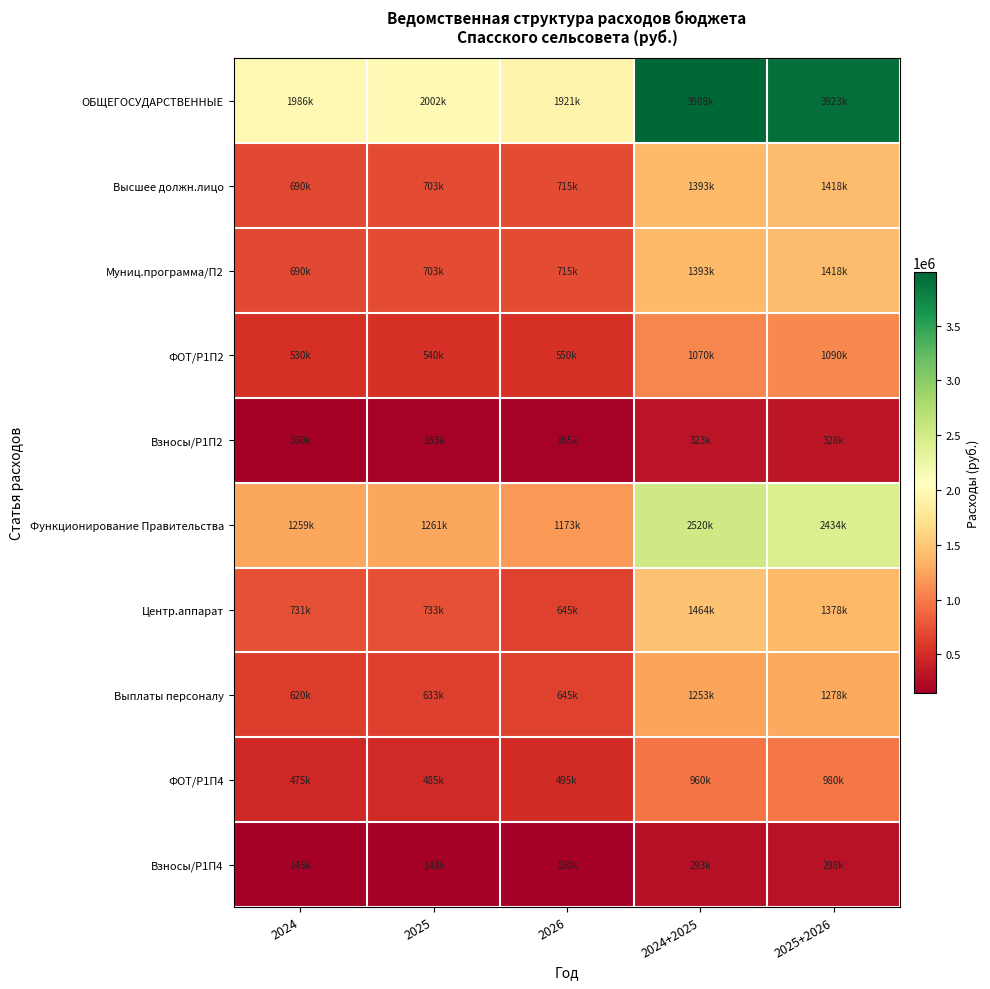

Reading left to right, transcribe all the data shown in this chart.

ОБЩЕГОСУДАРСТВЕННЫЕ: 2024=1986224	2025=2001516	2026=1921390	2024+2025=3987740	2025+2026=3922906
Высшее должн.лицо: 2024=690000	2025=703000	2026=715000	2024+2025=1393000	2025+2026=1418000
Муниц.программа/П2: 2024=690000	2025=703000	2026=715000	2024+2025=1393000	2025+2026=1418000
ФОТ/Р1П2: 2024=530000	2025=540000	2026=550000	2024+2025=1070000	2025+2026=1090000
Взносы/Р1П2: 2024=160000	2025=163000	2026=165000	2024+2025=323000	2025+2026=328000
Функционирование Правительства: 2024=1258775	2025=1261059	2026=1172693	2024+2025=2519834	2025+2026=2433752
Центр.аппарат: 2024=731100	2025=733000	2026=645000	2024+2025=1464100	2025+2026=1378000
Выплаты персоналу: 2024=620000	2025=633000	2026=645000	2024+2025=1253000	2025+2026=1278000
ФОТ/Р1П4: 2024=475000	2025=485000	2026=495000	2024+2025=960000	2025+2026=980000
Взносы/Р1П4: 2024=145000	2025=148000	2026=150000	2024+2025=293000	2025+2026=298000